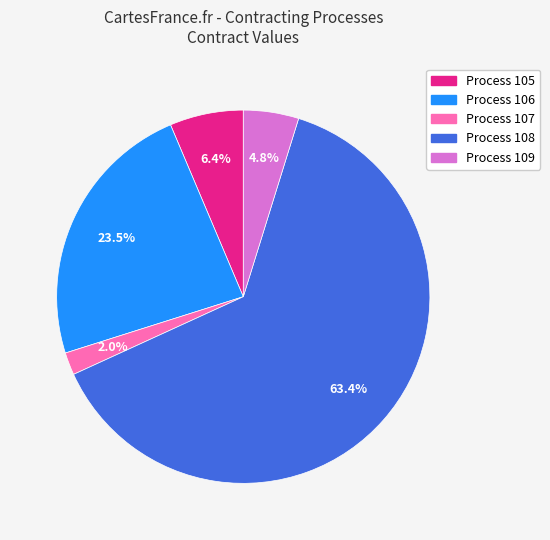

How many segments does this pie chart have?

5